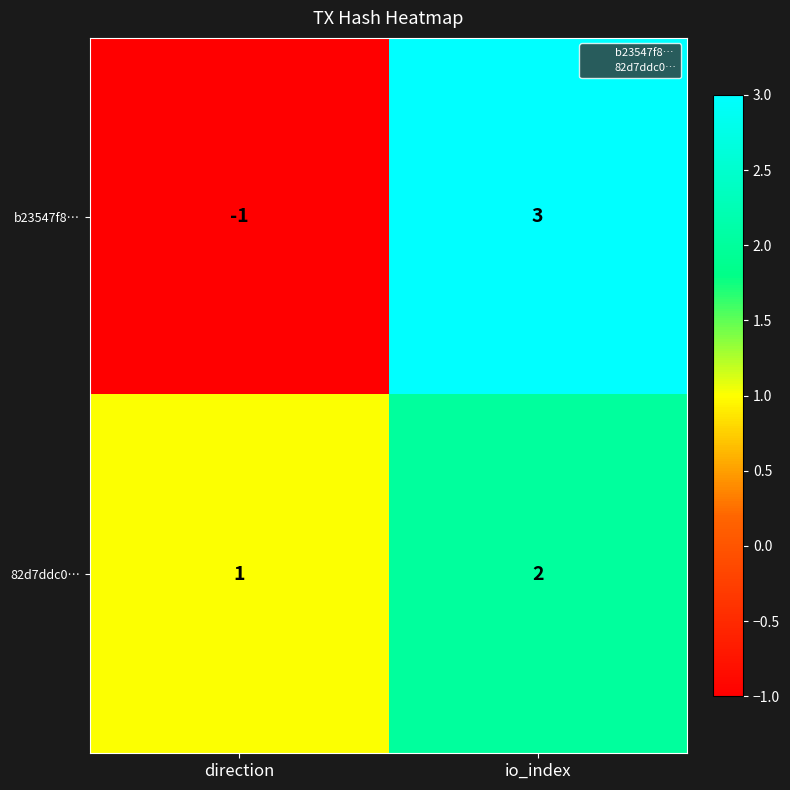

The value of 82d7ddc0… at direction is 1. True or false?

True